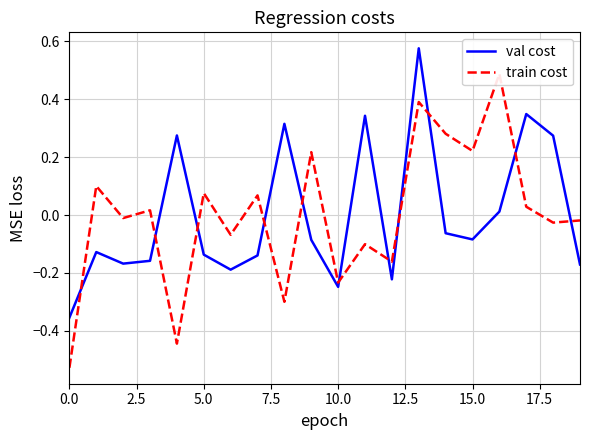

True or false: val cost has more than 2 points higher than both neighbors.

True